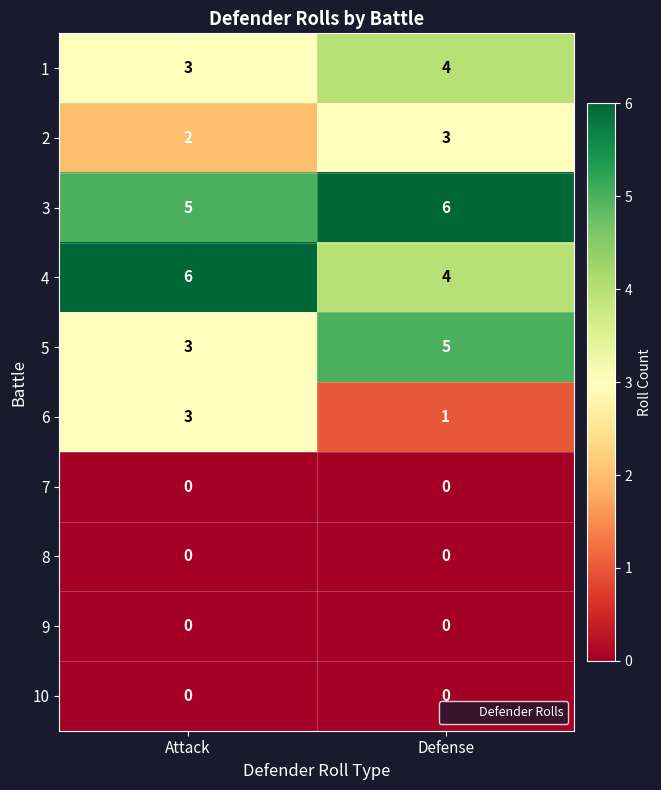

Reading right to left, transcribe all the data shown in this chart.

1: 4	3
2: 3	2
3: 6	5
4: 4	6
5: 5	3
6: 1	3
7: 0	0
8: 0	0
9: 0	0
10: 0	0